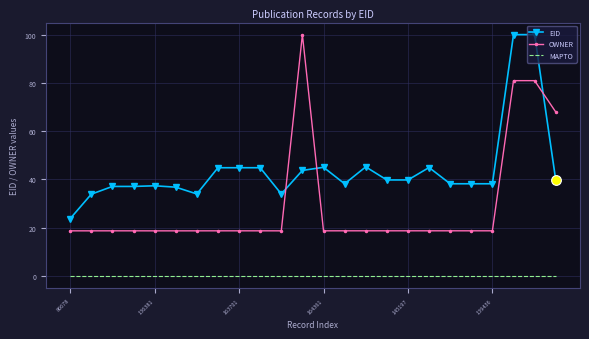

Which series has the largest total across all categories?

EID